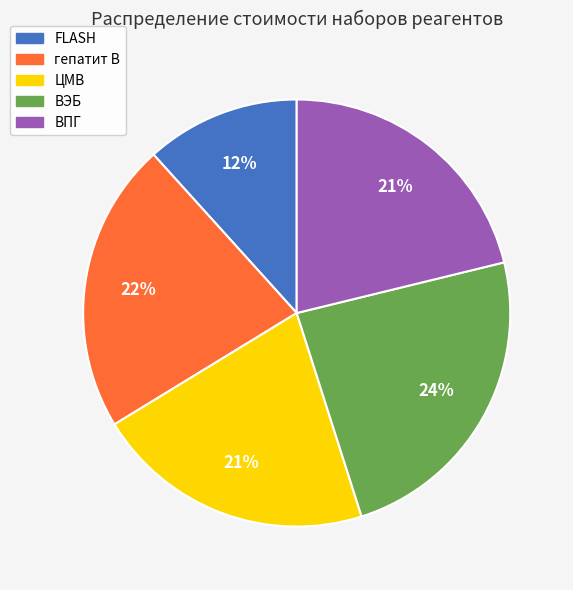

The ВЭБ slice represents 29% of the pie. True or false?

False